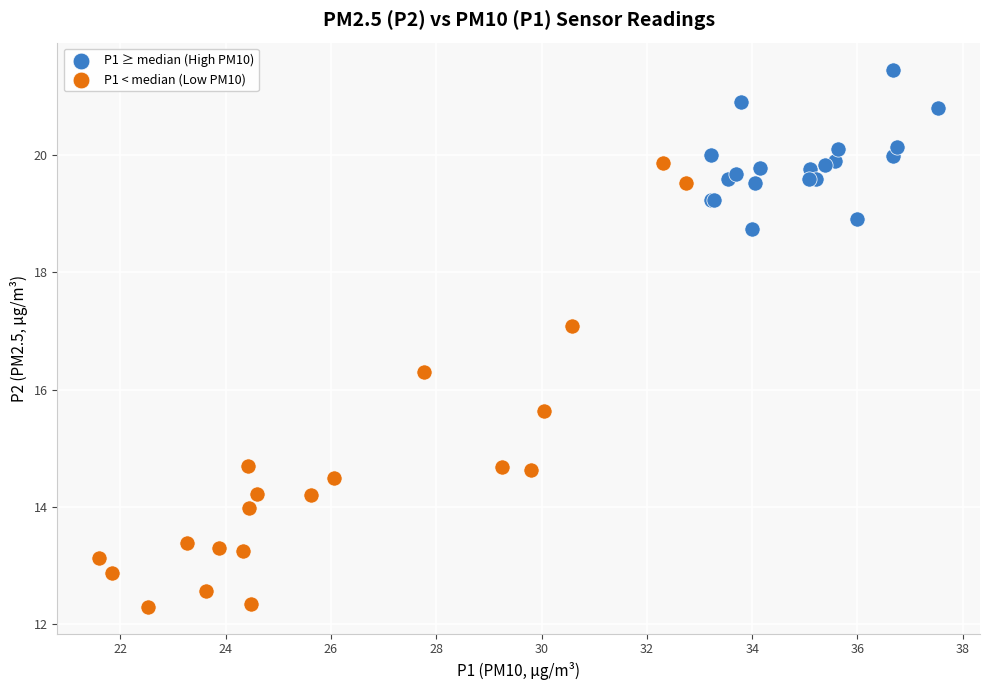

Which series has the widest spread of Y values?

P1 < median (Low PM10)